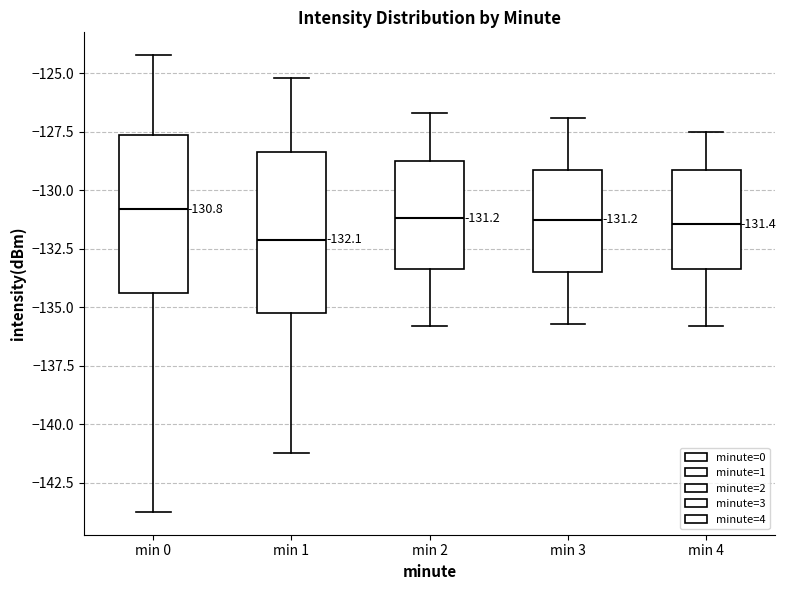

Which box's median line is the lowest?

min 1